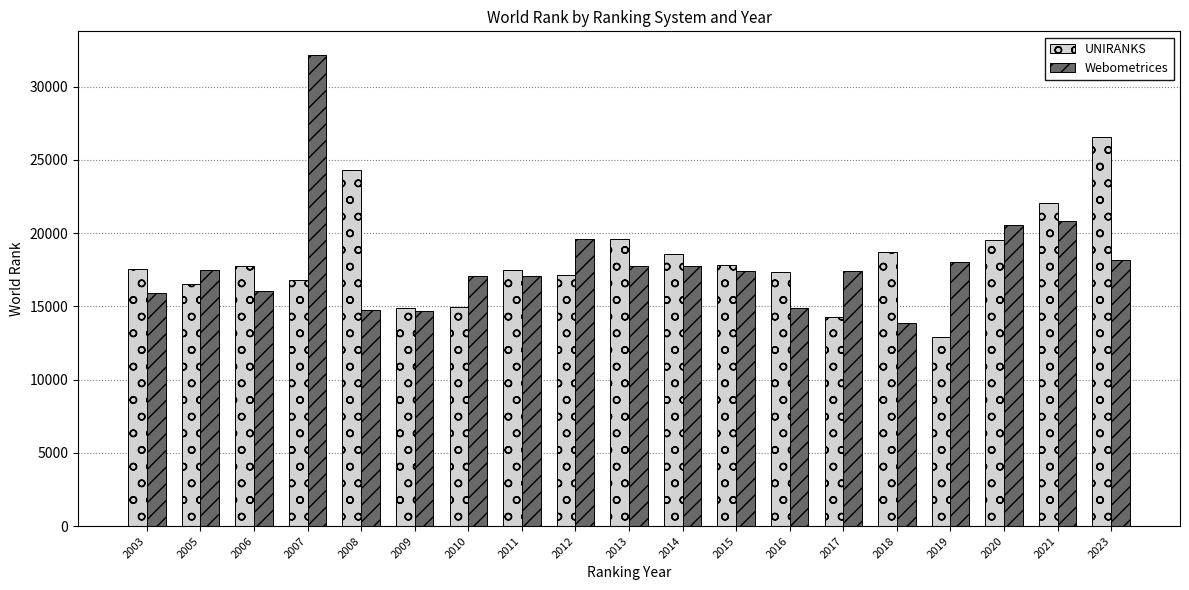

What is the value of the Webometrices bar at the 6th from the left?

14684